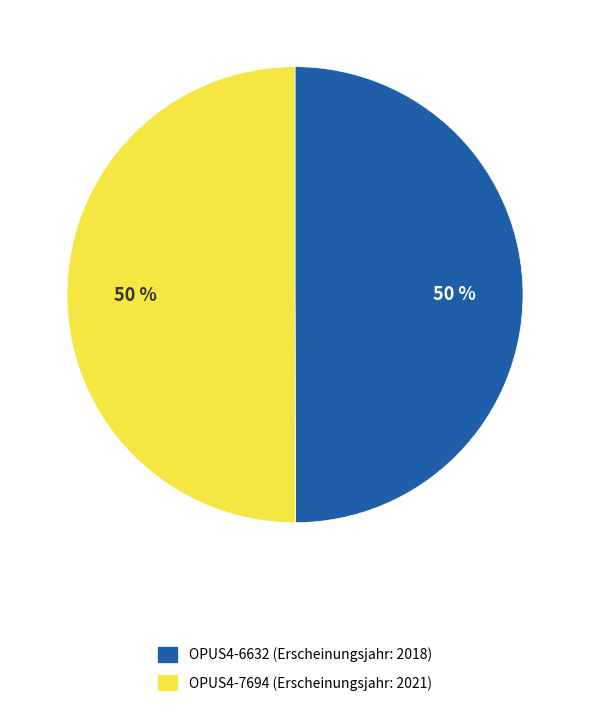

To the nearest percent, what portion does OPUS4-7694 represent?

50%